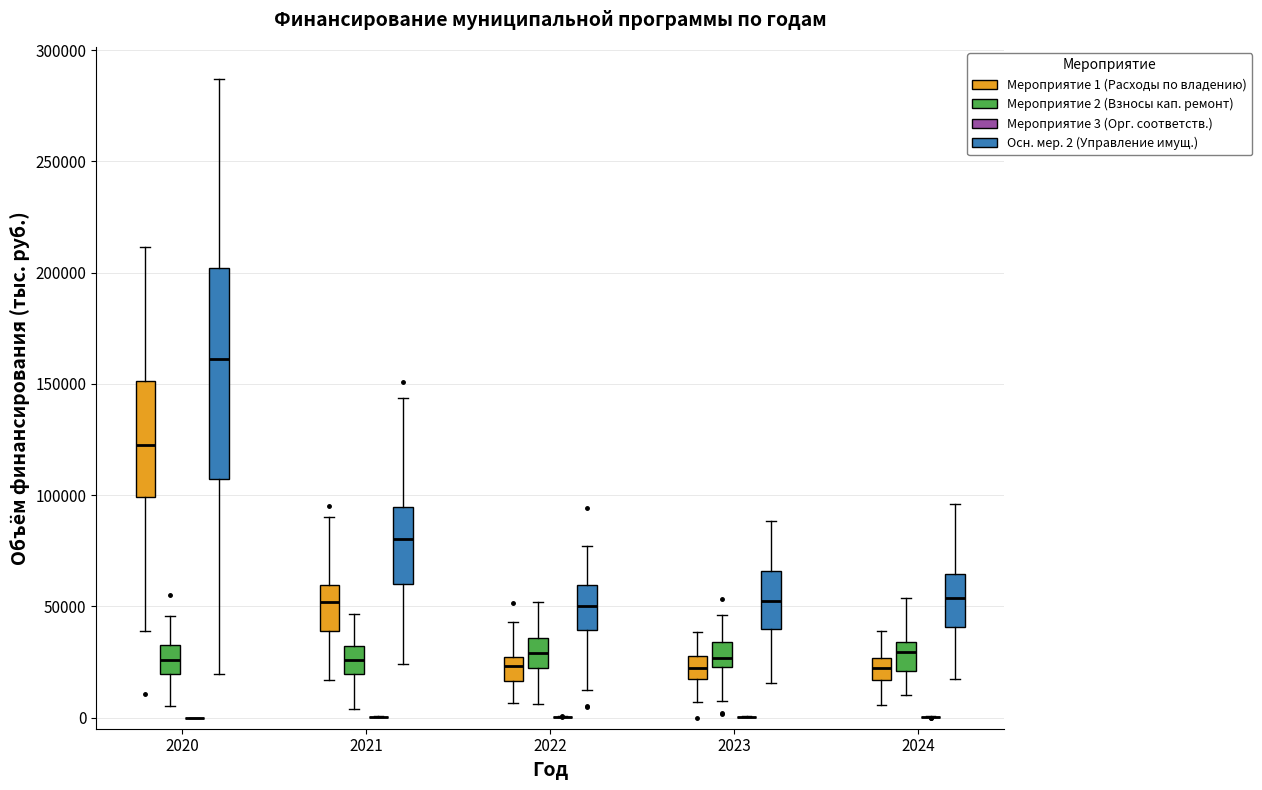

Reading left to right, read every box against the y-axis: the position of its median line, the range the box covers, and the ends of its whiskers. The values are not printed on the chart, so give them approximately, as read against the axis.

2020 (Мероприятие 1 (Расходы по владению)): median 125000, box 100000 to 150000, whiskers 40000 to 210000
2020 (Мероприятие 2 (Взносы кап. ремонт)): median 25000, box 20000 to 35000, whiskers 5000 to 45000
2020 (Мероприятие 3 (Орг. соответств.)): box collapsed to a line at 0, whiskers 0 to 0
2020 (Осн. мер. 2 (Управление имущ.)): median 160000, box 105000 to 200000, whiskers 20000 to 285000
2021 (Мероприятие 1 (Расходы по владению)): median 50000, box 40000 to 60000, whiskers 15000 to 90000
2021 (Мероприятие 2 (Взносы кап. ремонт)): median 25000, box 20000 to 30000, whiskers 5000 to 45000
2021 (Мероприятие 3 (Орг. соответств.)): box collapsed to a line at 0, whiskers 0 to 0
2021 (Осн. мер. 2 (Управление имущ.)): median 80000, box 60000 to 95000, whiskers 25000 to 145000
2022 (Мероприятие 1 (Расходы по владению)): median 25000 (inside the box), box 15000 to 25000, whiskers 5000 to 45000
2022 (Мероприятие 2 (Взносы кап. ремонт)): median 30000, box 20000 to 35000, whiskers 5000 to 50000
2022 (Мероприятие 3 (Орг. соответств.)): box collapsed to a line at 0, whiskers 0 to 0
2022 (Осн. мер. 2 (Управление имущ.)): median 50000, box 40000 to 60000, whiskers 10000 to 75000
2023 (Мероприятие 1 (Расходы по владению)): median 20000, box 15000 to 30000, whiskers 5000 to 40000
2023 (Мероприятие 2 (Взносы кап. ремонт)): median 25000 (inside the box), box 25000 to 35000, whiskers 10000 to 45000
2023 (Мероприятие 3 (Орг. соответств.)): box collapsed to a line at 0, whiskers 0 to 0
2023 (Осн. мер. 2 (Управление имущ.)): median 55000, box 40000 to 65000, whiskers 15000 to 90000
2024 (Мероприятие 1 (Расходы по владению)): median 20000, box 15000 to 25000, whiskers 5000 to 40000
2024 (Мероприятие 2 (Взносы кап. ремонт)): median 30000, box 20000 to 35000, whiskers 10000 to 55000
2024 (Мероприятие 3 (Орг. соответств.)): box collapsed to a line at 0, whiskers 0 to 0
2024 (Осн. мер. 2 (Управление имущ.)): median 55000, box 40000 to 65000, whiskers 15000 to 95000